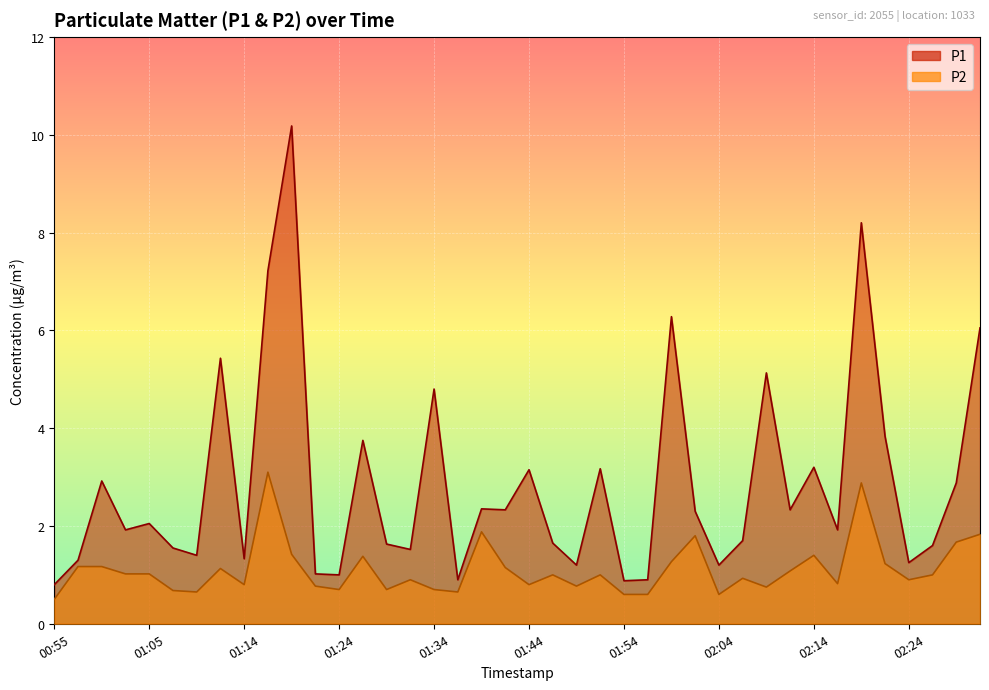

How many lines are shown in the chart?

2